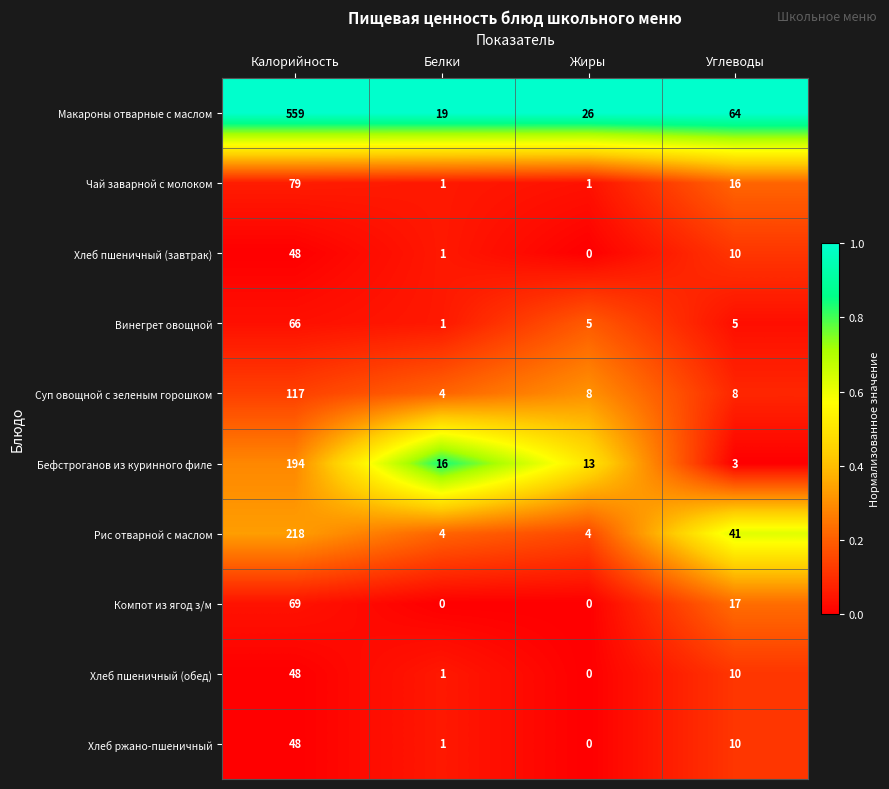

What is the minimum value for Бефстроганов из куринного филе?

3